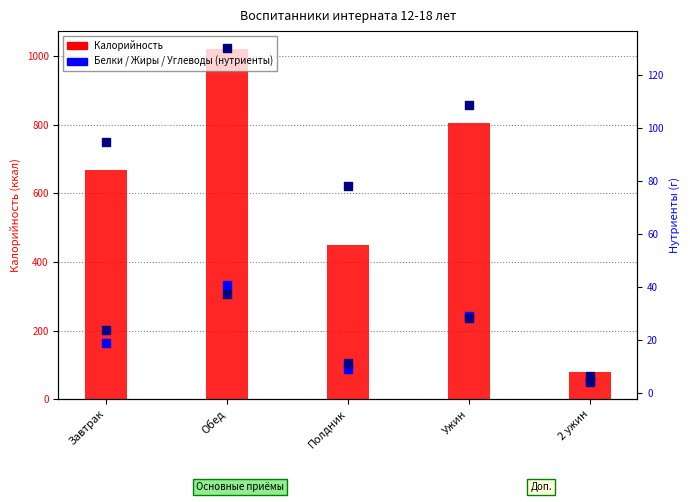

Is the value of Белки at Полдник greater than the value of Углеводы at Ужин?

No